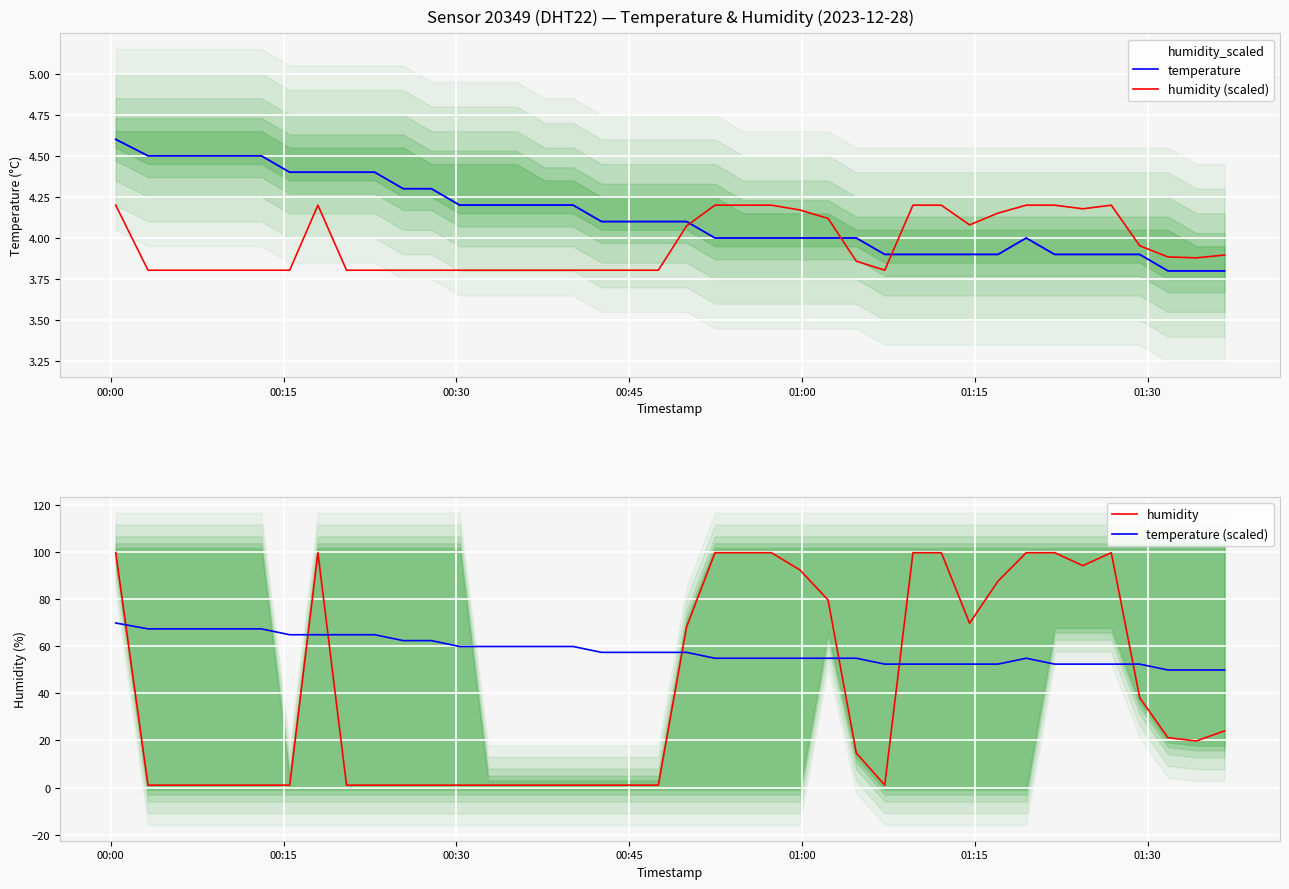

What is the maximum value shown in the chart?

99.9